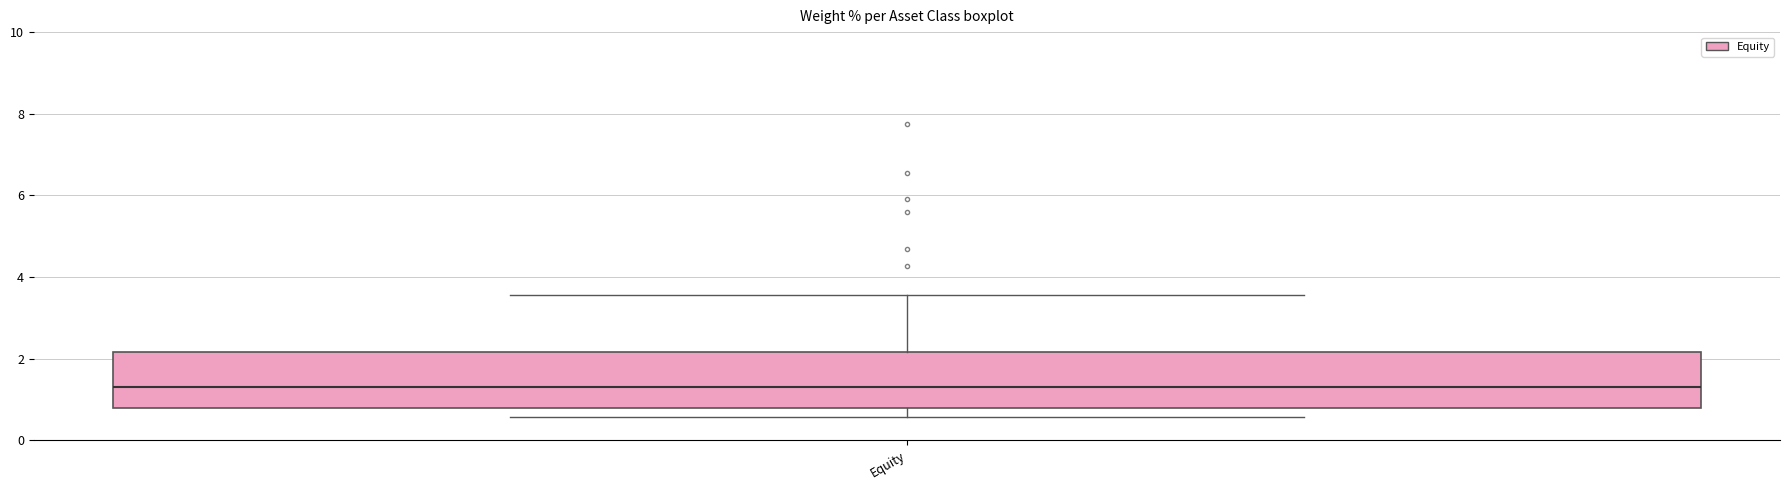

Transcribe this box plot: give where the median line is, the range the box spans, and where the two whiskers end, as read against the y-axis. The values are not printed on the chart, so give them approximately, as read against the axis.

median 1.4, box 0.8 to 2.2, whiskers 0.6 to 3.6